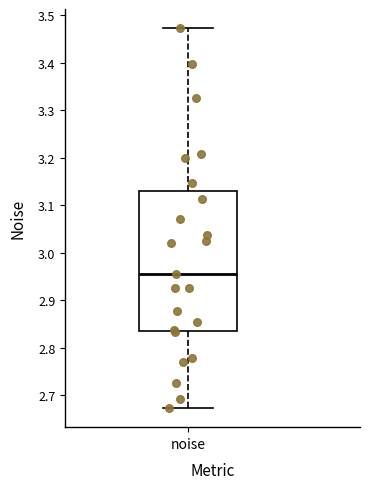

Transcribe this box plot: give where the median line is, the range the box spans, and where the two whiskers end, as read against the y-axis. The values are not printed on the chart, so give them approximately, as read against the axis.

median 2.96, box 2.83 to 3.13, whiskers 2.67 to 3.47